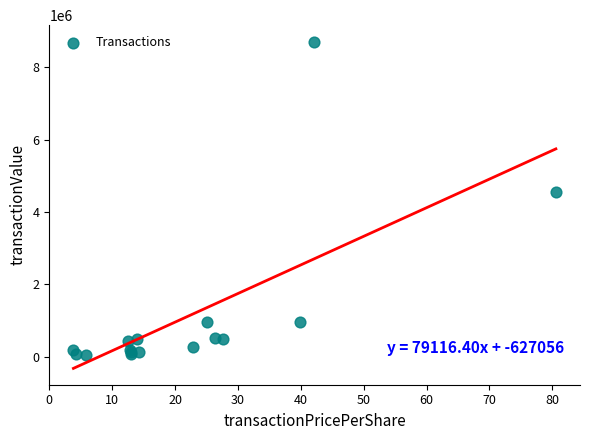

What Y value in the scatter plot is closest to 4388544?

4547050